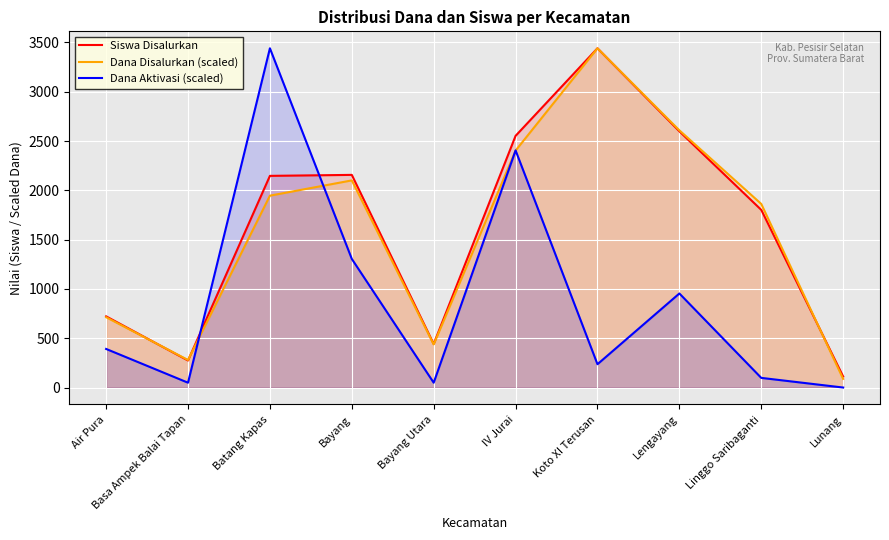

What is the difference between the highest and lowest values at IV Jurai?

149.5